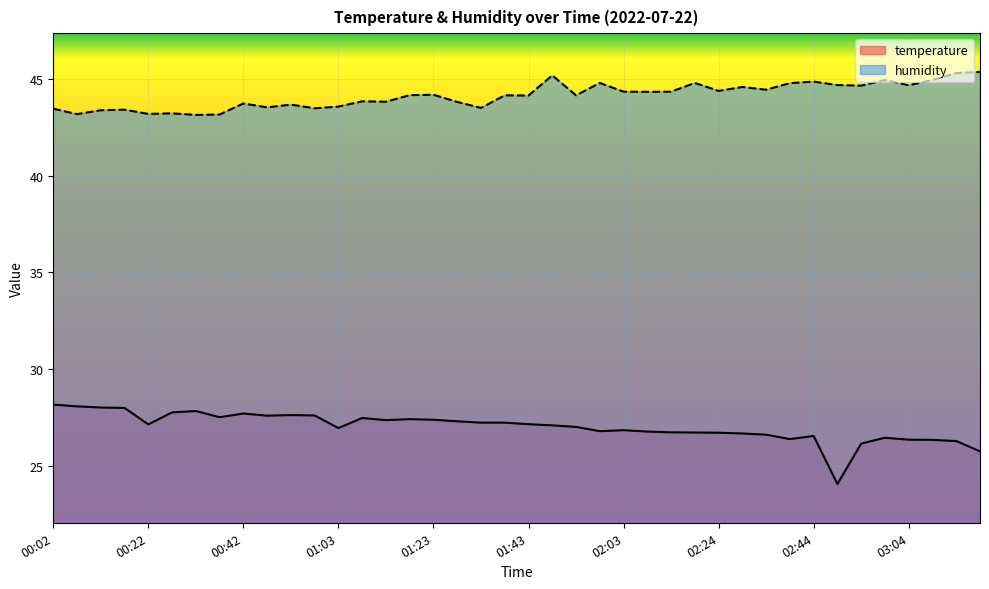

Reading left to right, what are all the values shown in this chart?

temperature: 00:02=28.2	00:07=28.1	00:12=28.0	00:17=28.0	00:22=27.1	00:27=27.8	00:32=27.8	00:37=27.5	00:42=27.7	00:47=27.6	00:52=27.6	00:58=27.6	01:03=27.0	01:08=27.5	01:13=27.4	01:18=27.4	01:23=27.4	01:28=27.3	01:33=27.2	01:38=27.2	01:43=27.2	01:48=27.1	01:53=27.0	01:58=26.8	02:03=26.9	02:08=26.8	02:14=26.7	02:19=26.7	02:24=26.7	02:29=26.7	02:34=26.6	02:39=26.4	02:44=26.6	02:49=24.1	02:54=26.2	02:59=26.5	03:04=26.4	03:09=26.4	03:15=26.3	03:20=25.8
humidity: 00:02=43.5	00:07=43.2	00:12=43.4	00:17=43.4	00:22=43.2	00:27=43.2	00:32=43.1	00:37=43.1	00:42=43.7	00:47=43.5	00:52=43.7	00:58=43.5	01:03=43.6	01:08=43.8	01:13=43.8	01:18=44.1	01:23=44.2	01:28=43.8	01:33=43.5	01:38=44.1	01:43=44.1	01:48=45.2	01:53=44.1	01:58=44.8	02:03=44.3	02:08=44.3	02:14=44.3	02:19=44.8	02:24=44.4	02:29=44.6	02:34=44.4	02:39=44.8	02:44=44.9	02:49=44.7	02:54=44.6	02:59=44.9	03:04=44.7	03:09=44.9	03:15=45.3	03:20=45.4